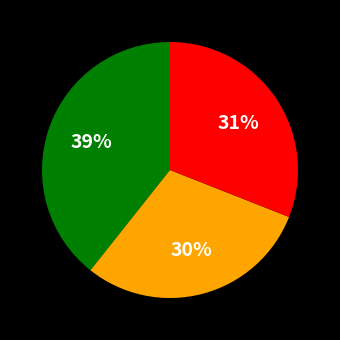

To the nearest percent, what is the average slice percentage?

33%